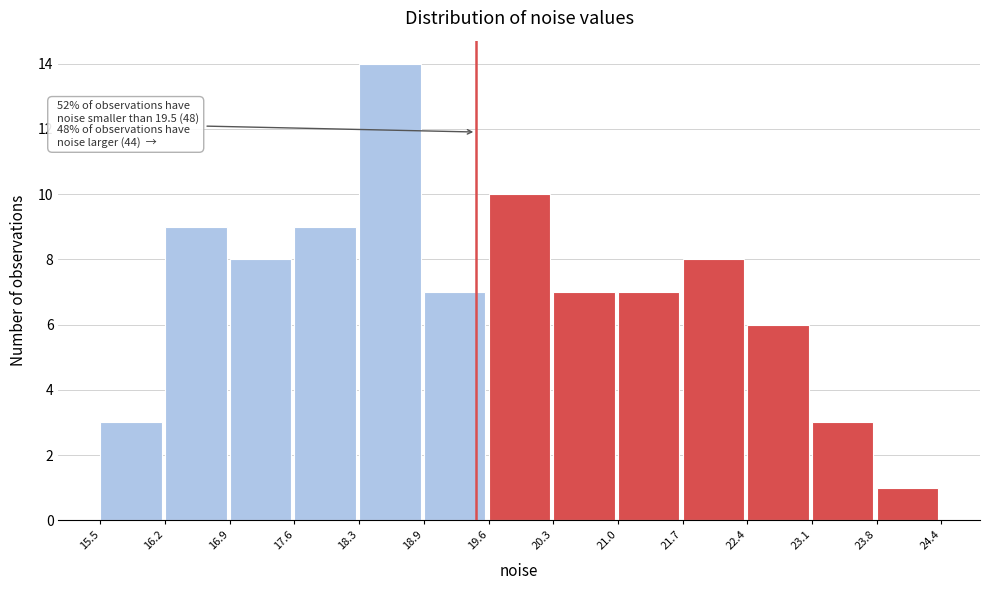

Over which range of the x-axis is the bar tallest?

18.3 to 18.9